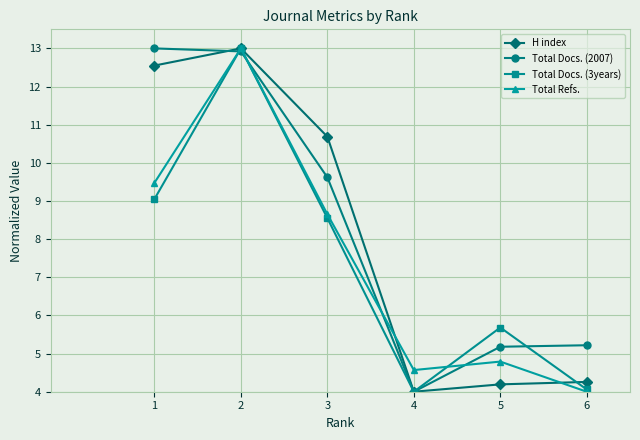

Is it true that H index equals 4.3 at 6?

True